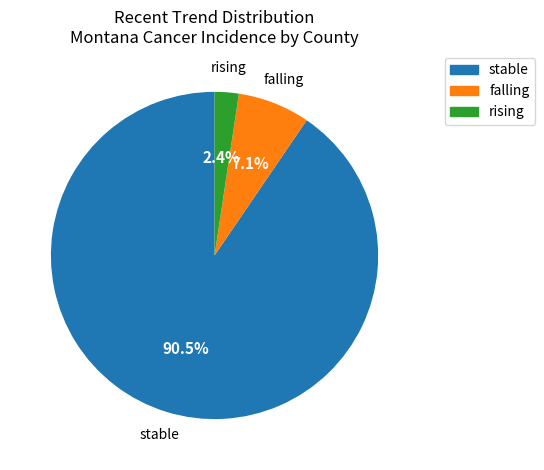

Is it true that falling is 7% of the pie?

True